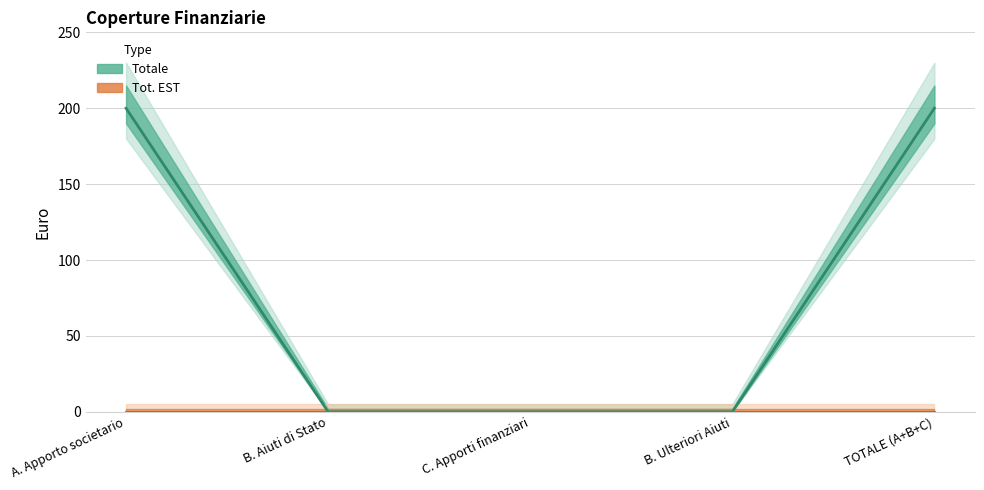

List the labels in order of value, largest first.

A. Apporto societario, TOTALE (A+B+C), B. Aiuti di Stato, C. Apporti finanziari, B. Ulteriori Aiuti